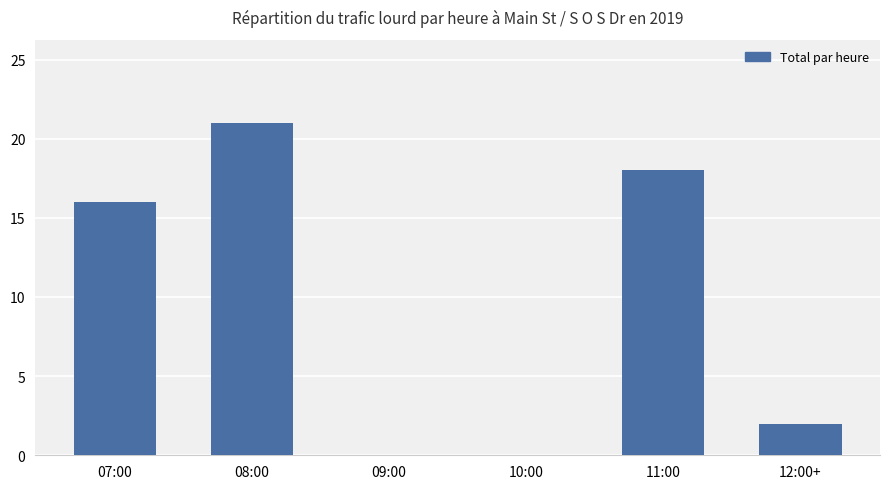

True or false: the data shows 21 at 08:00.

True